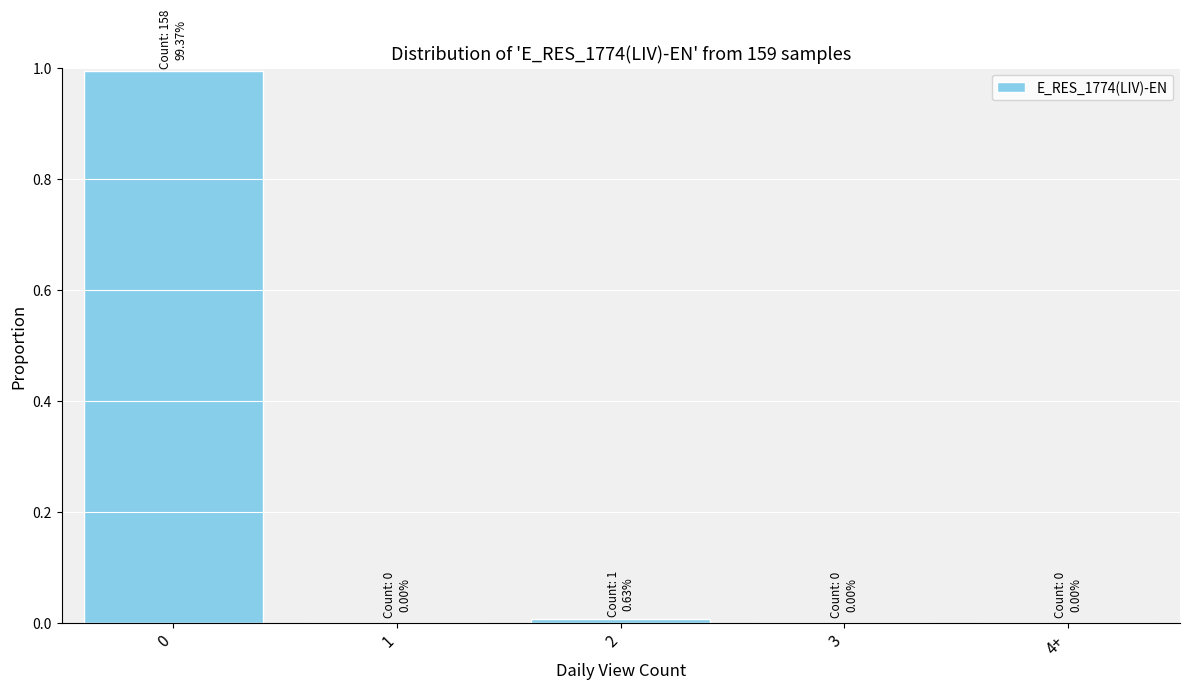

What is the greatest value displayed?

1.0